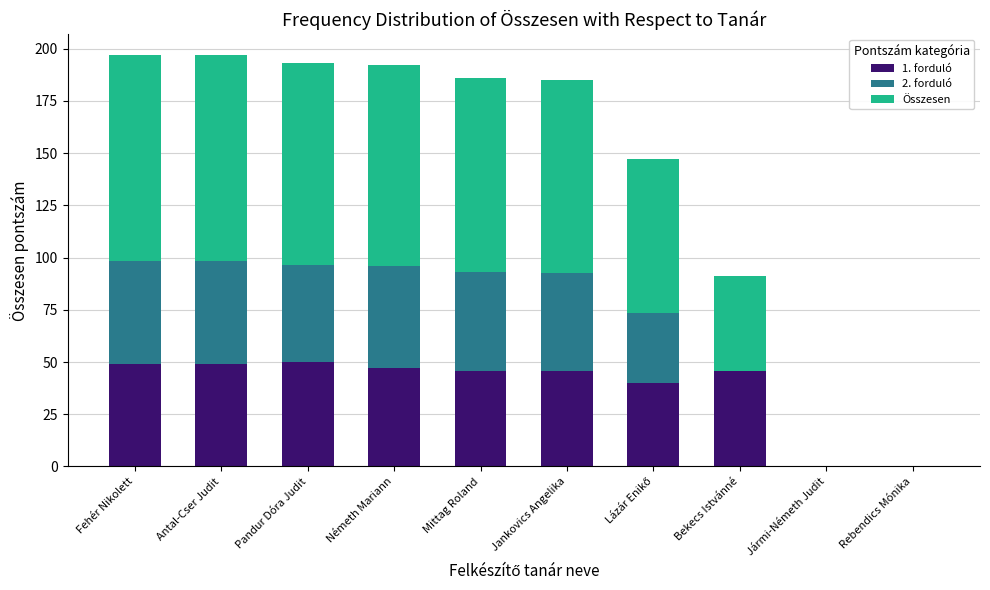

What is the sum of the 1. forduló values at Jármi-Németh Judit and Antal-Cser Judit?

49.0